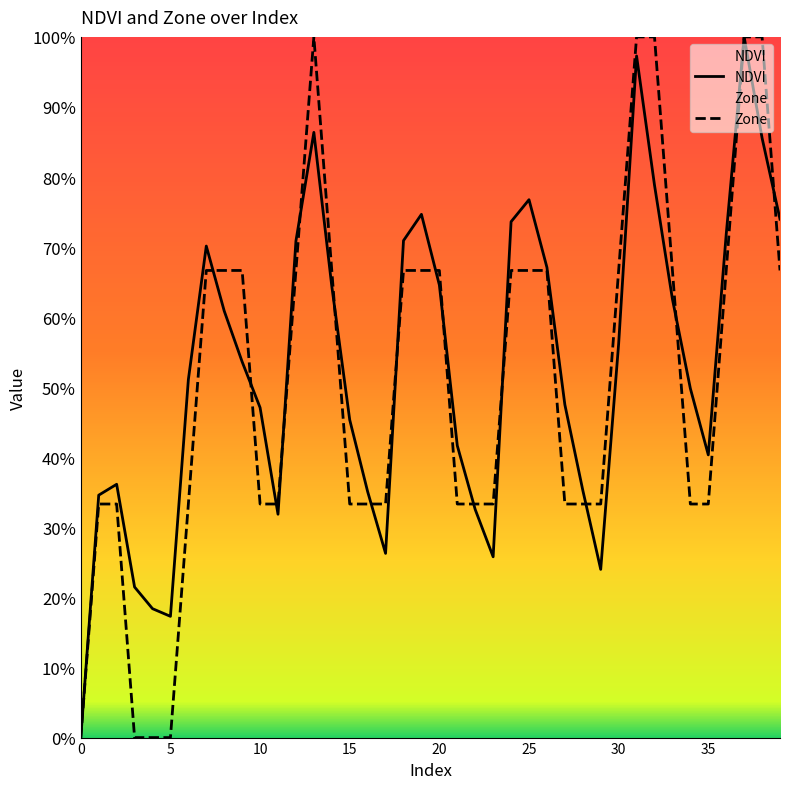

Rank the series by their average value, from lowest to highest.

Zone, NDVI